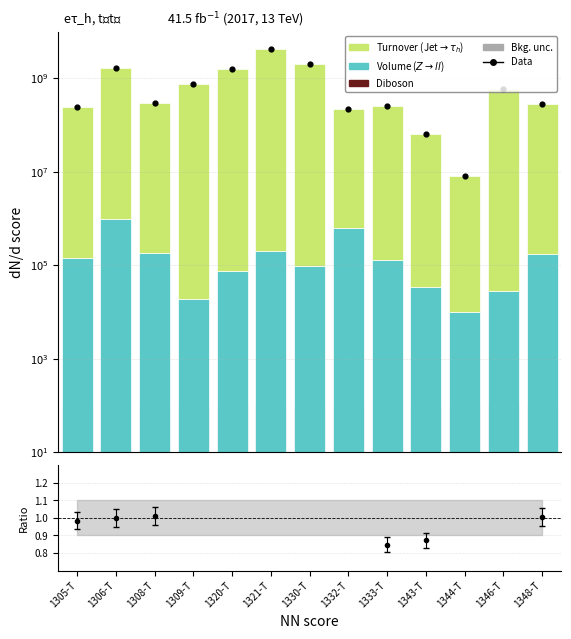

Which series has the largest Y range (max minus min)?

Data points